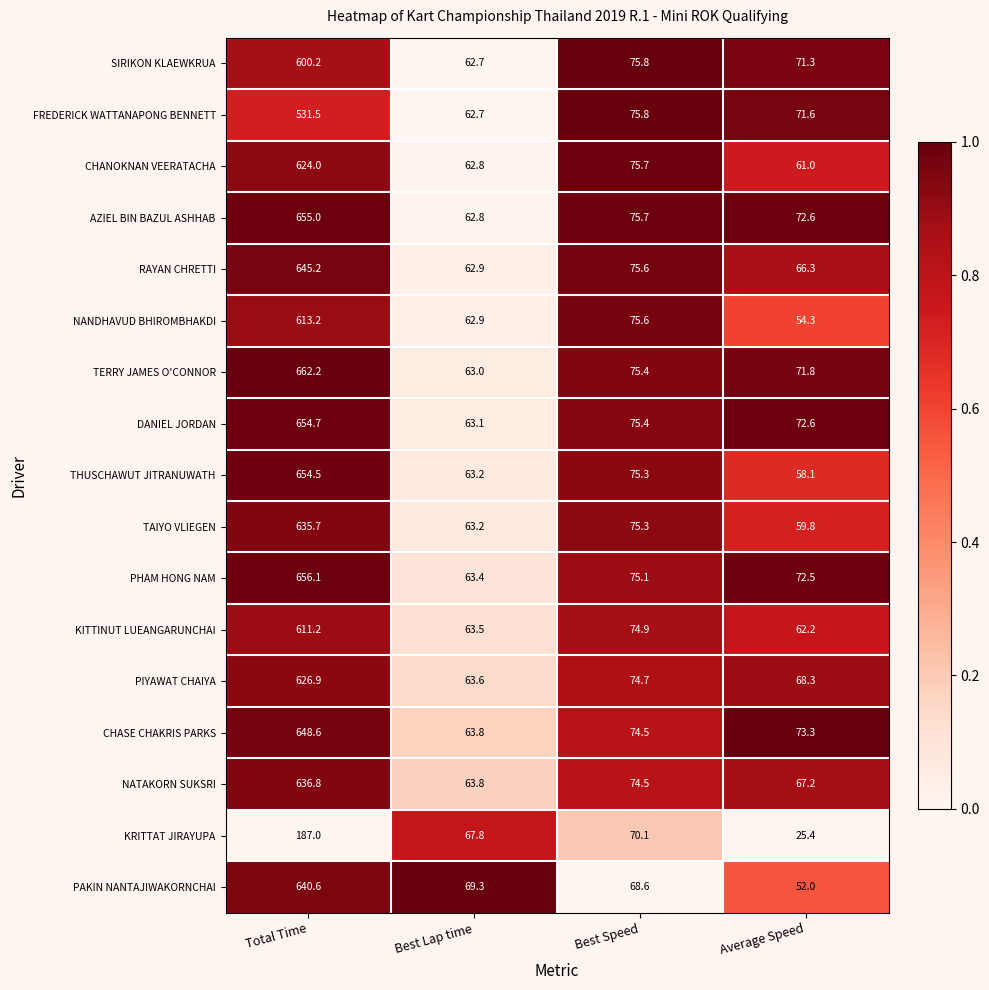

How many distinct data groups are displayed?

17